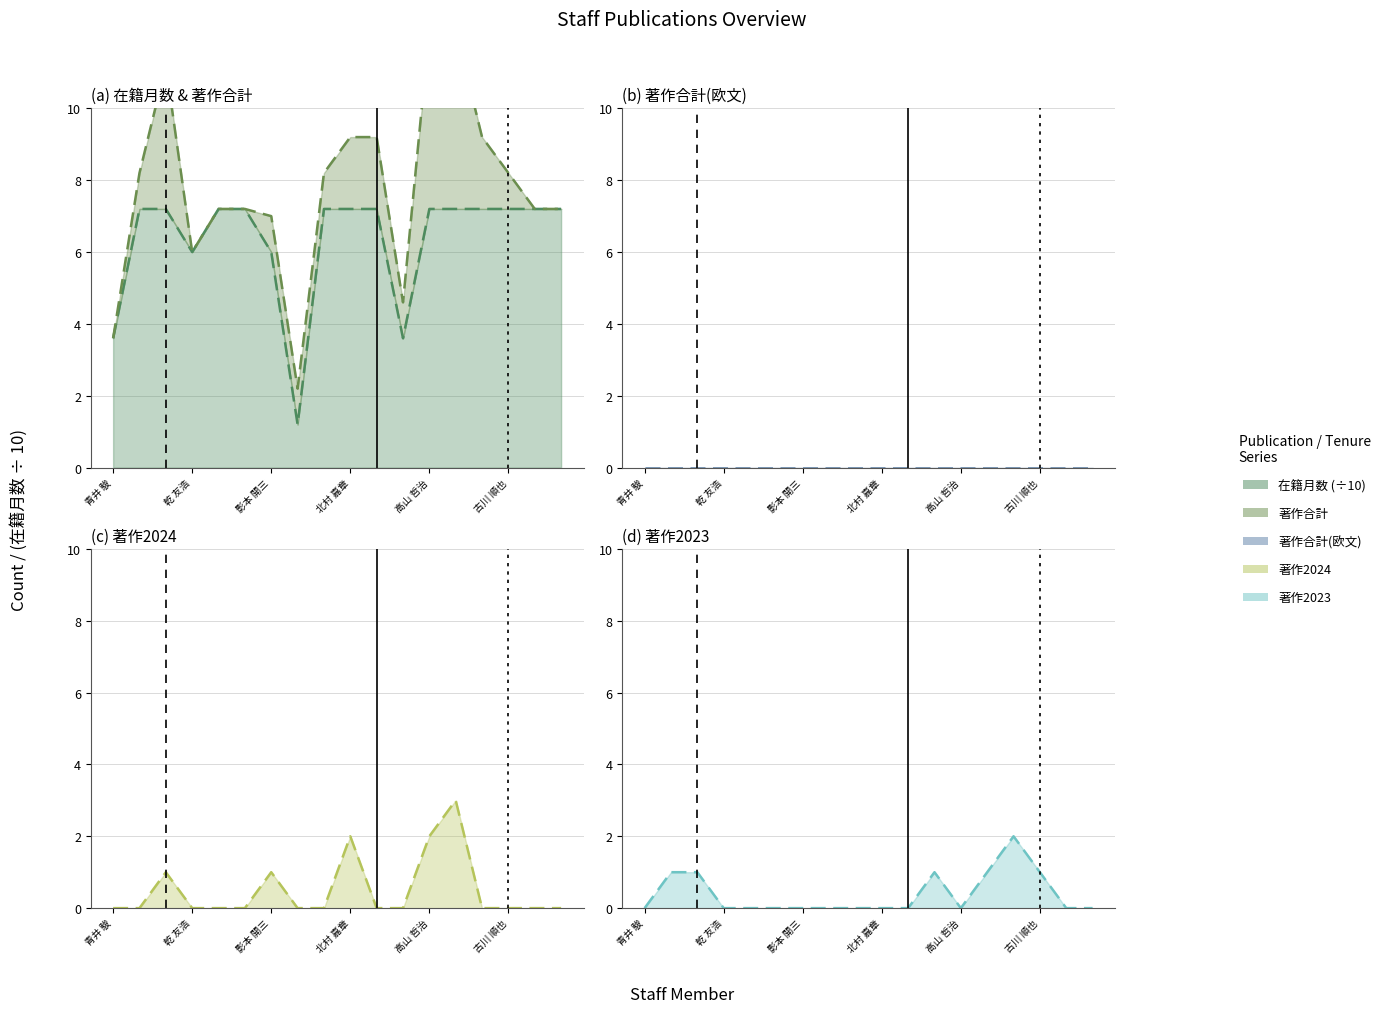

What is the label of the 15th point from the left?

中島 公平